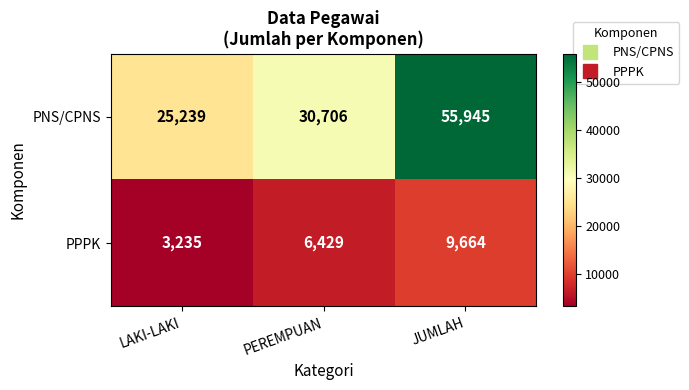

Where is PNS/CPNS nearest to the value 40592?

PEREMPUAN